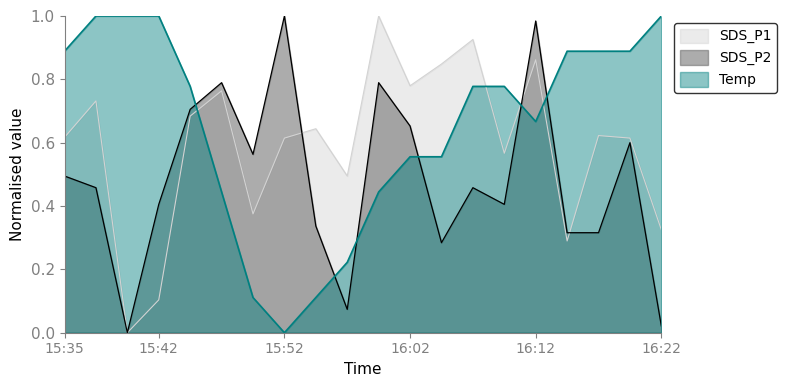

What is the sum of all Temp values?

13.0